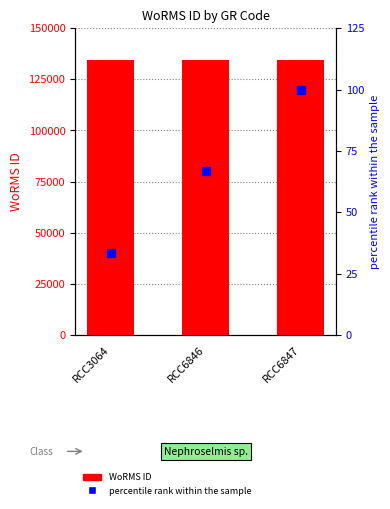

Which series has the largest total across all categories?

WoRMS ID